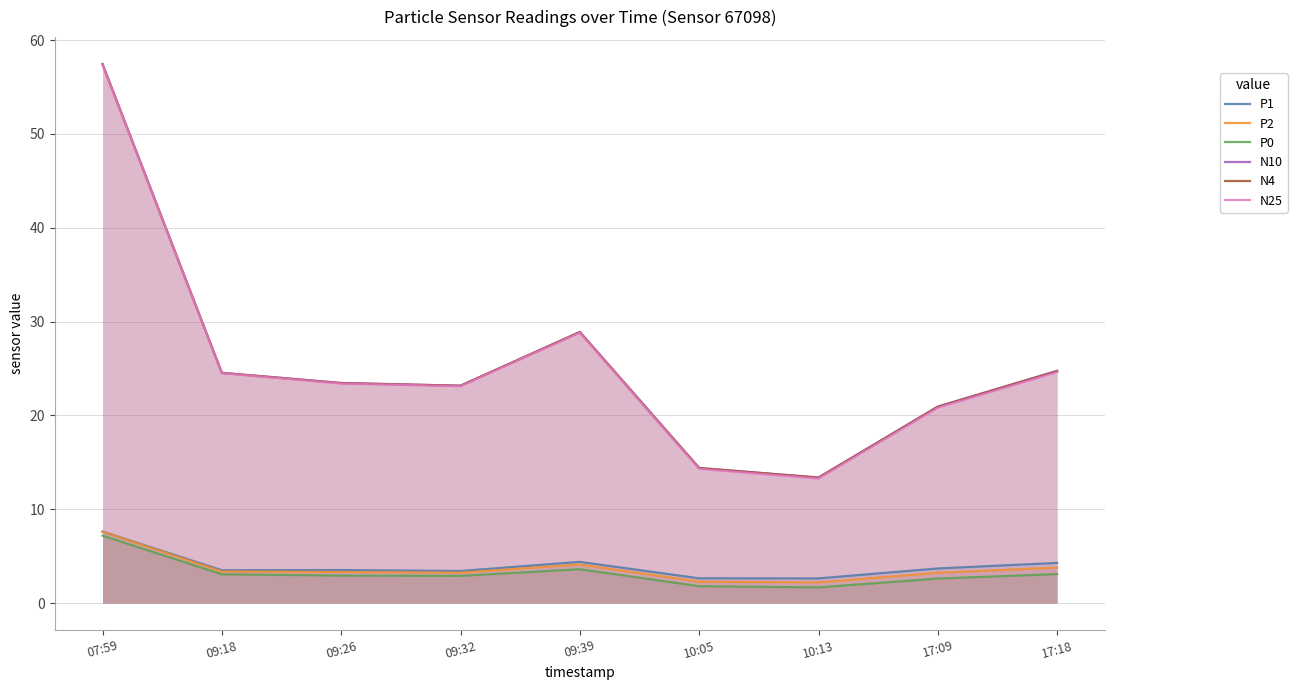

Which category has the highest value across all series?

07:59